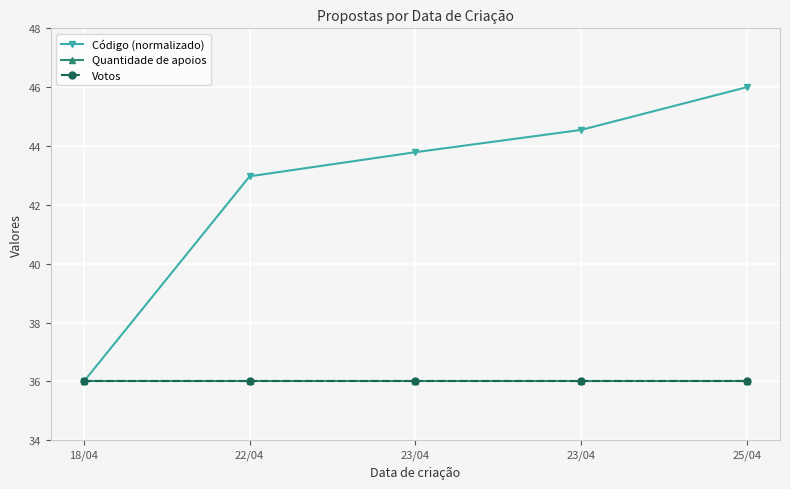

What is the label of the 1st point from the right?

25/04